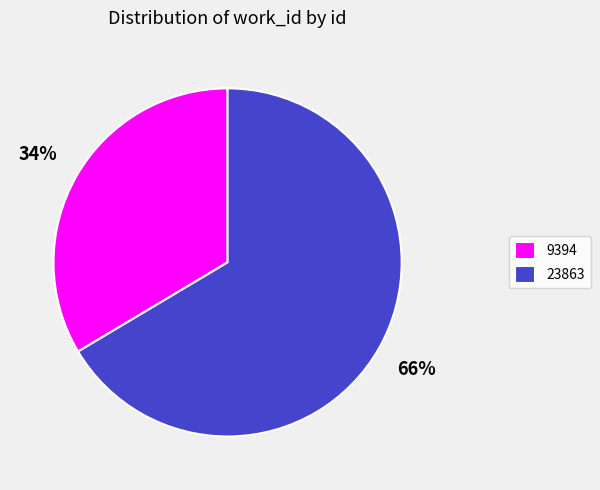

Which slice is the smallest?

9394